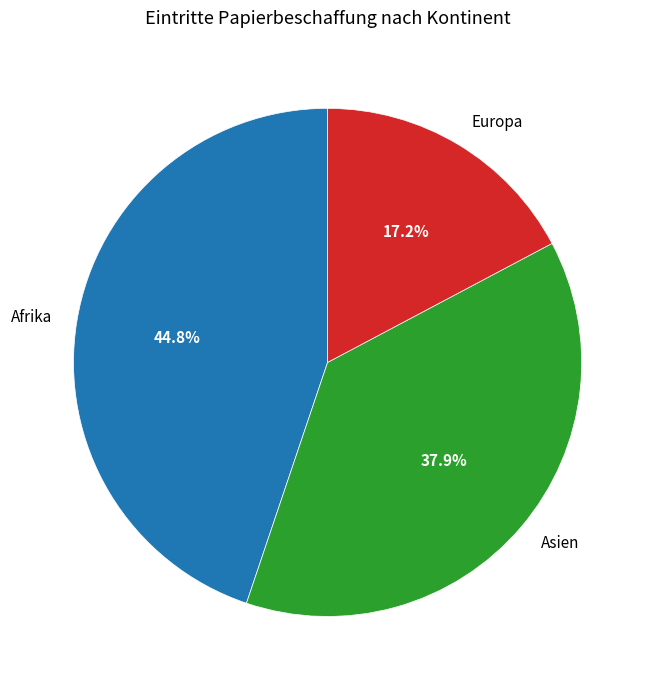

Which category has the biggest portion of the pie?

Afrika